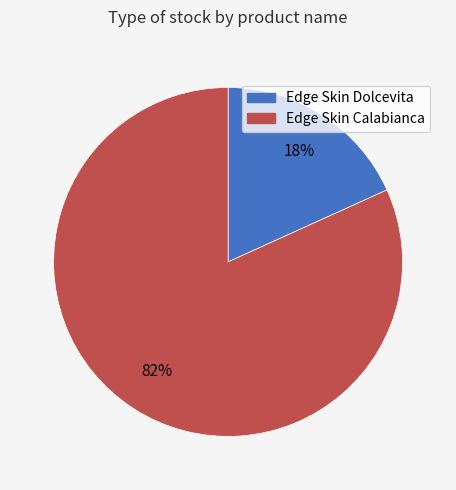

Is there any slice that represents more than half of the pie?

Yes